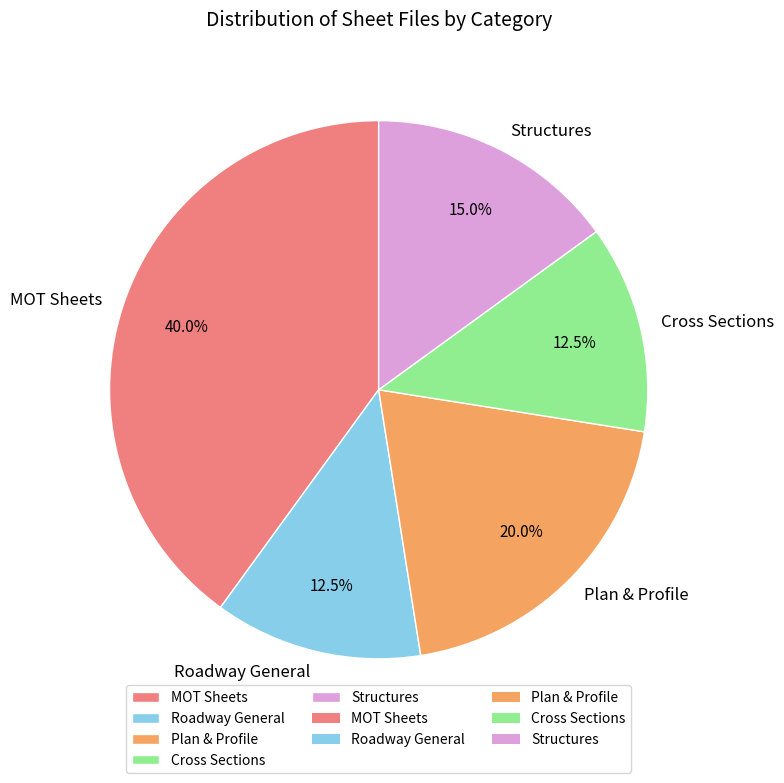

What percentage is NOT represented by Structures?

85.0%